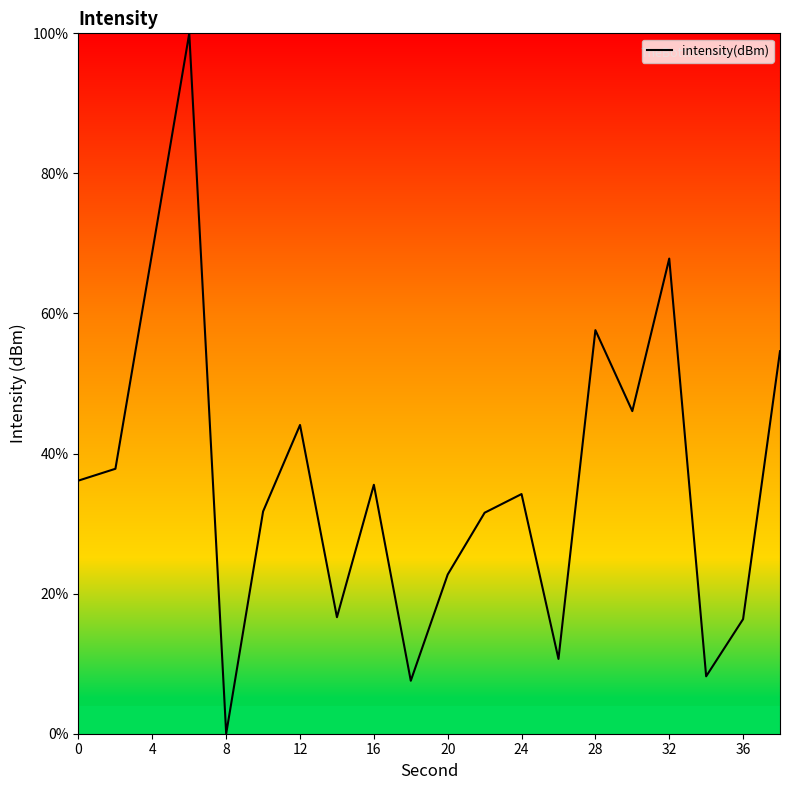

What is the greatest value displayed?

100.0